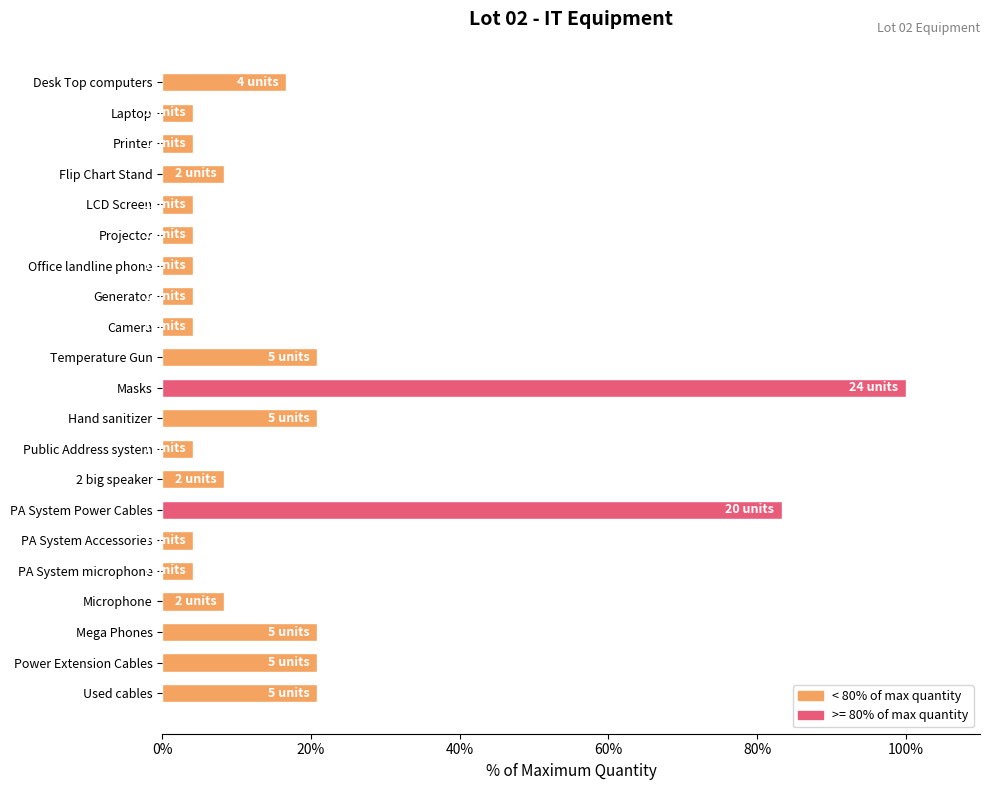

What is the label of the 15th bar from the top?

PA System Power Cables